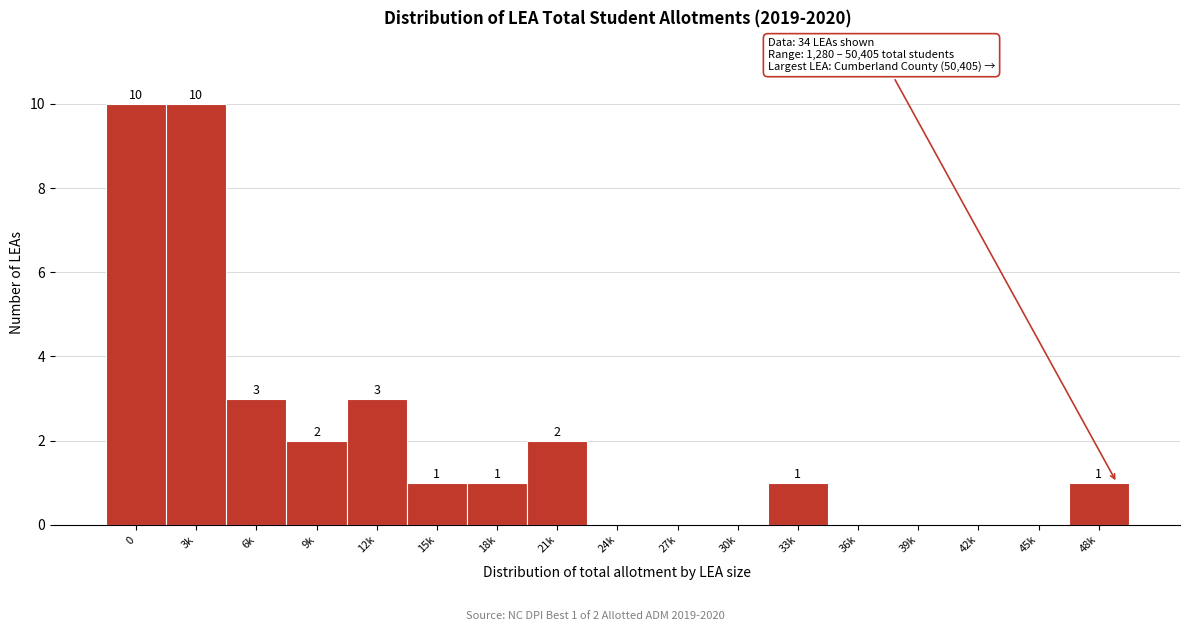

Reading left to right, list all the values displayed in this chart.

0=10	3k=10	6k=3	9k=2	12k=3	15k=1	18k=1	21k=2	24k=0	27k=0	30k=0	33k=1	36k=0	39k=0	42k=0	45k=0	48k=1